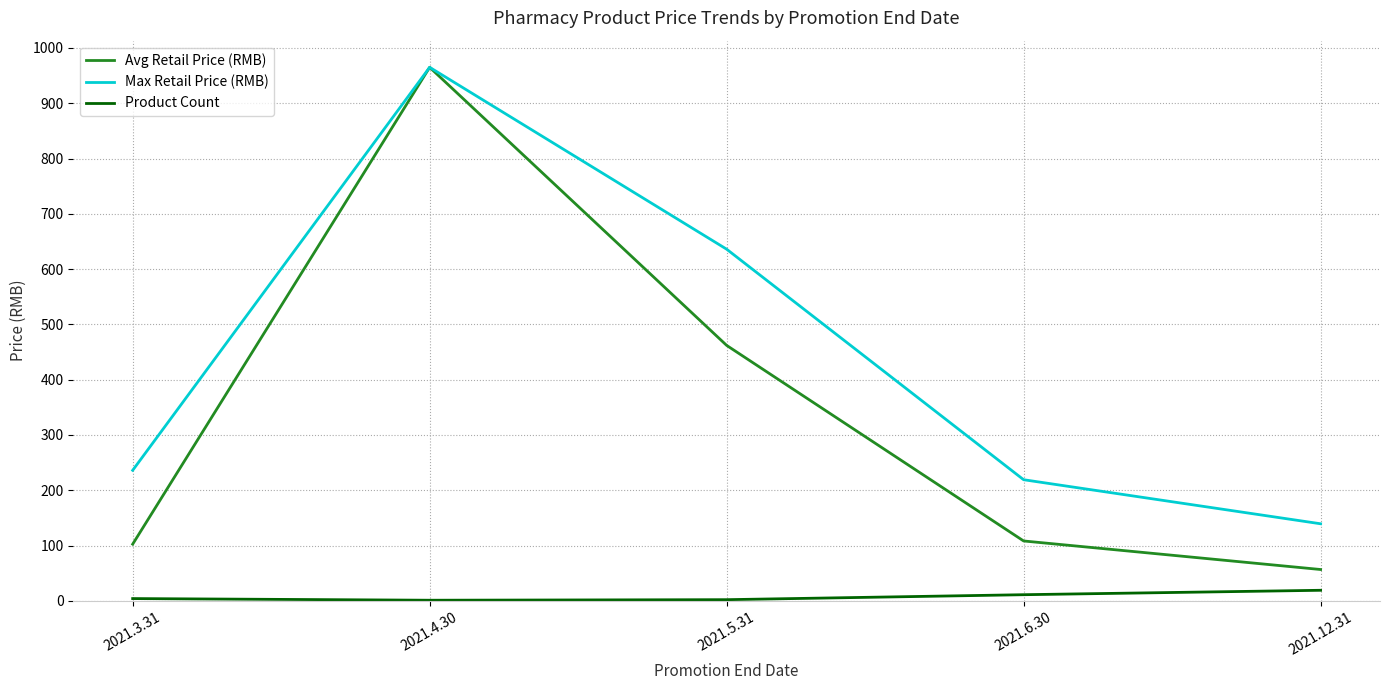

Count the number of data series in this chart.

3